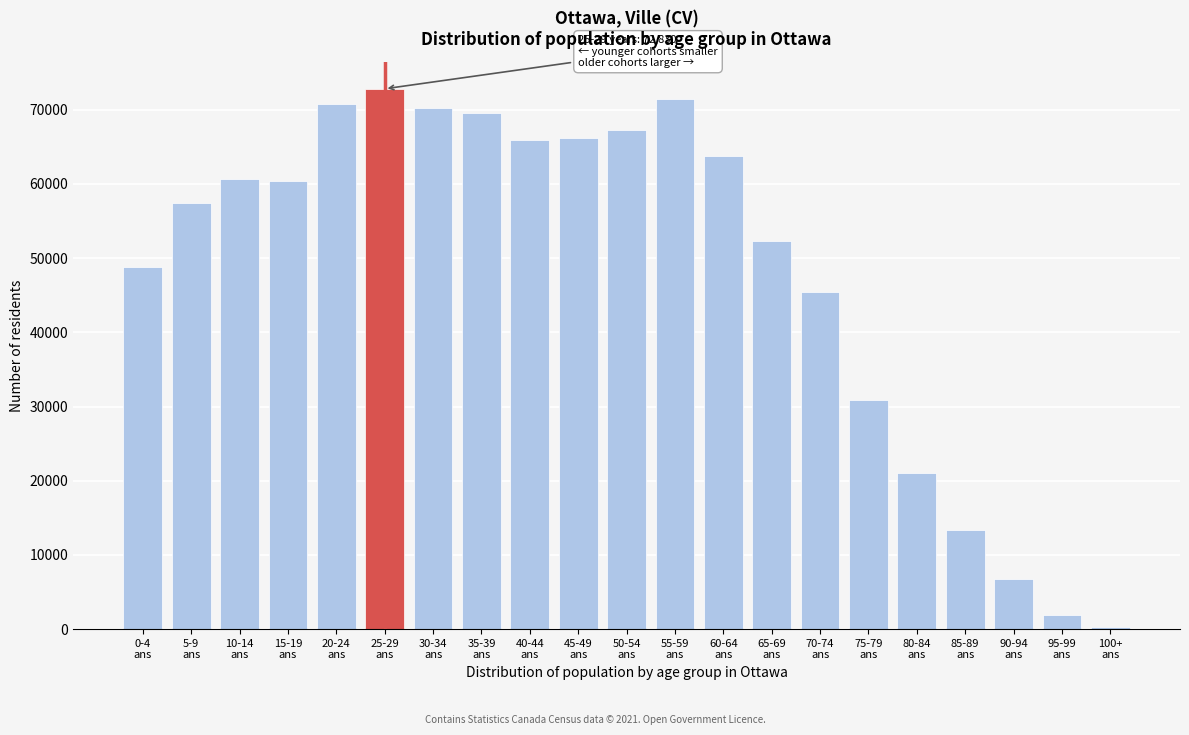

Reading right to left, transcribe all the data shown in this chart.

275	1960	6775	13385	21080	30940	45375	52355	63795	71465	67265	66240	65890	69520	70190	72830	70785	60385	60720	57410	48790